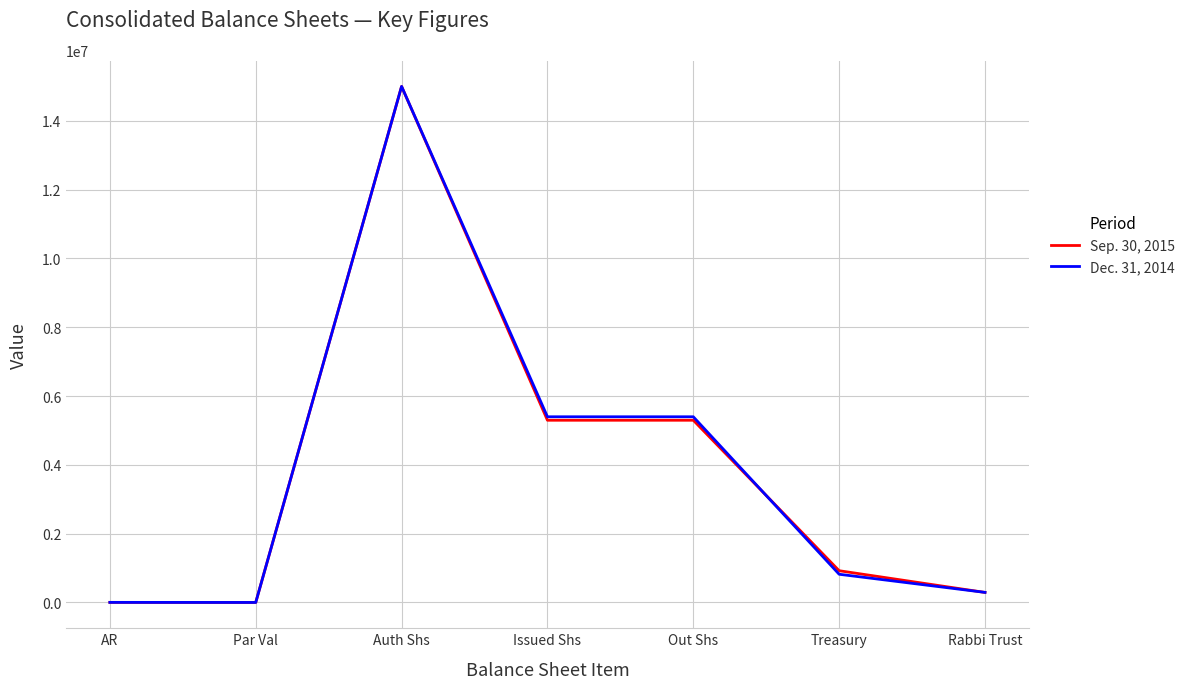

What is the greatest value displayed?

15000000